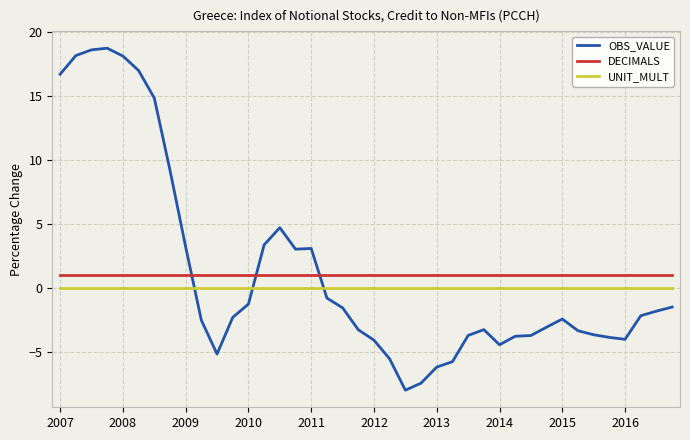

How many lines are shown in the chart?

3